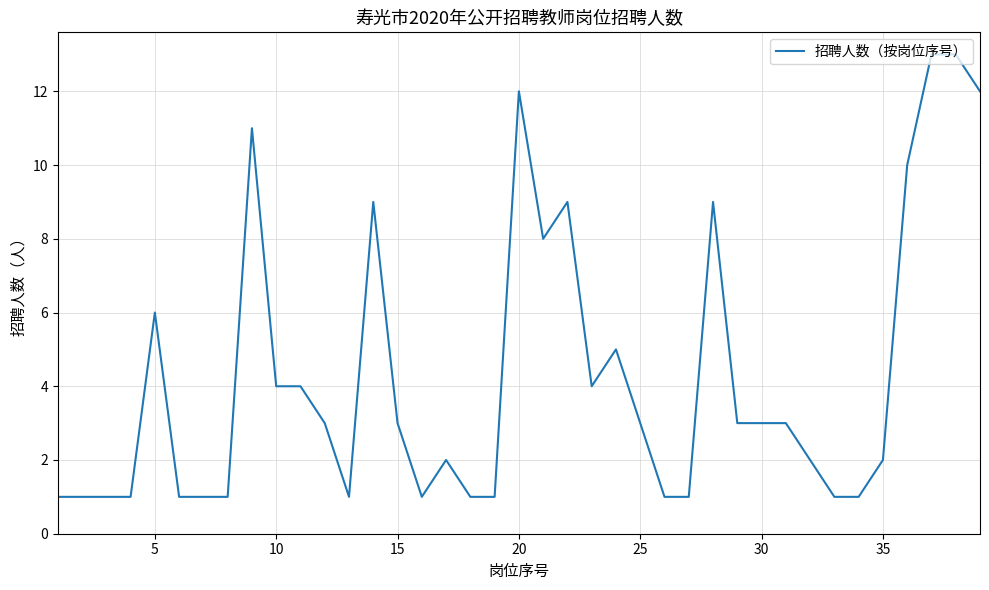

Is this an area chart (filled region under the line)?

No